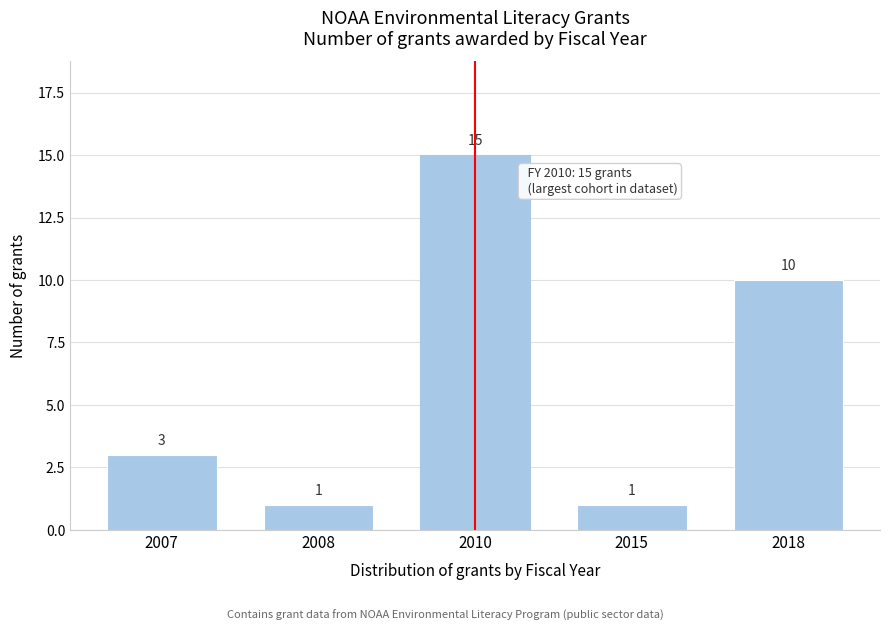

Reading right to left, extract all data points from this chart.

10	1	15	1	3